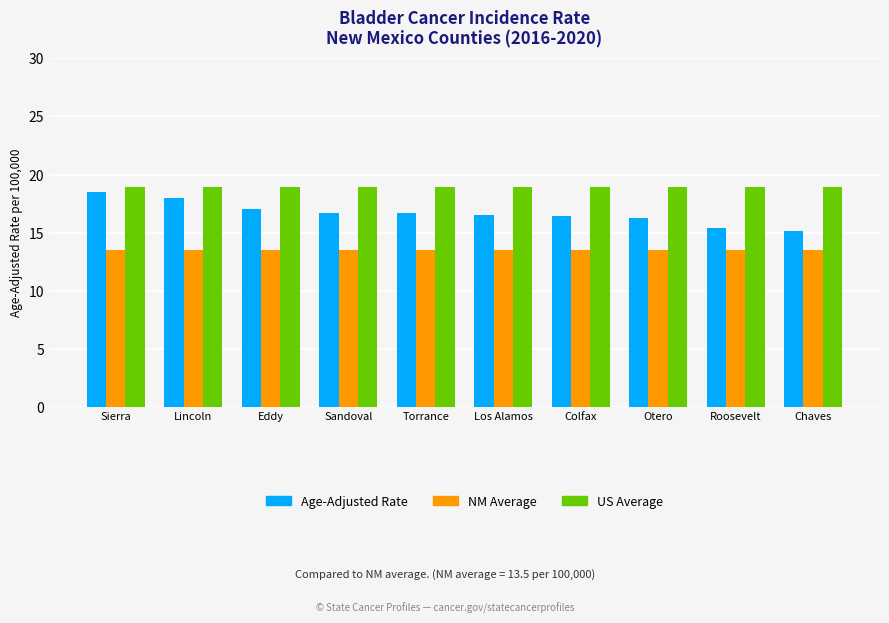

Is it true that US Average equals 18.9 at Otero?

True